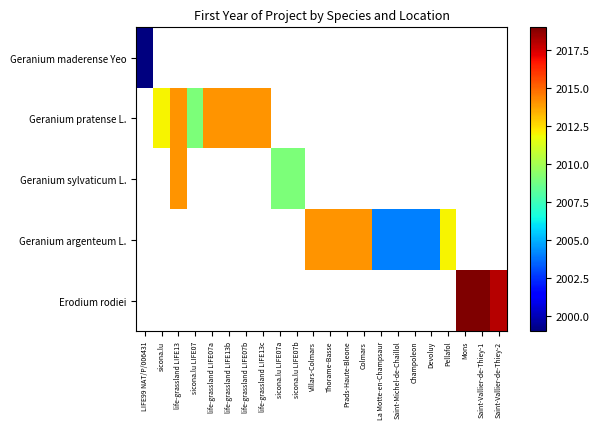

Is the value of Geranium sylvaticum L. at Saint-Michel-de-Chaillol greater than the value of Geranium argenteum L. at sicona.lu?

No